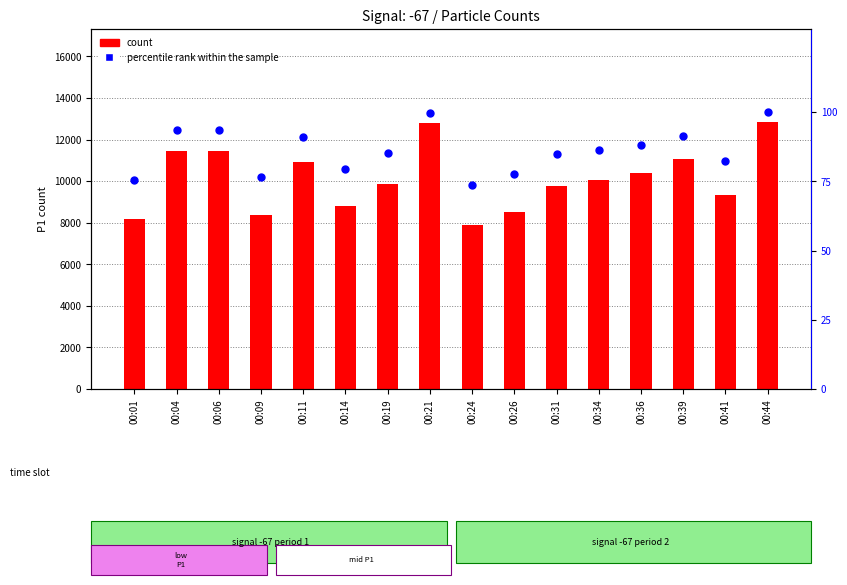

What is the total value across all series at 00:14?

8905.2